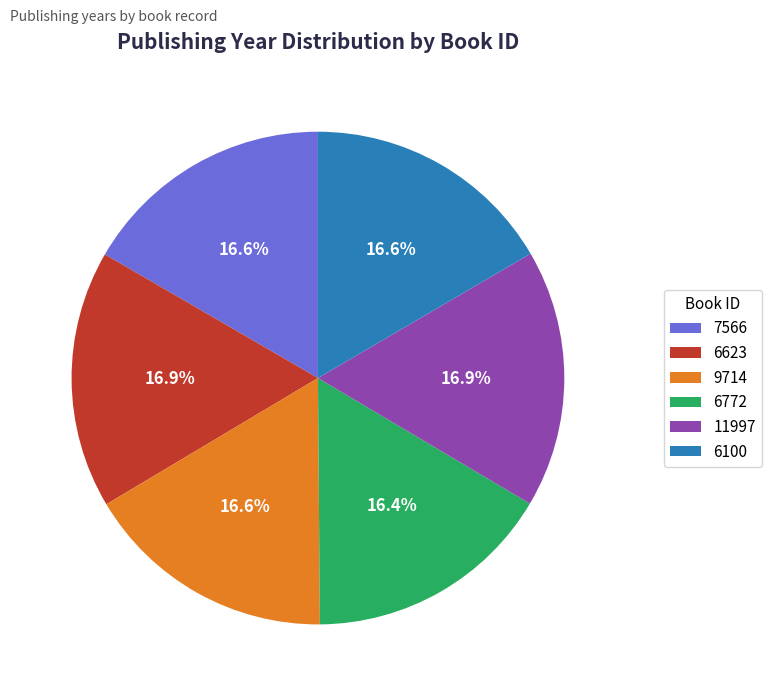

To the nearest percent, what percentage of the pie is 11997?

17%